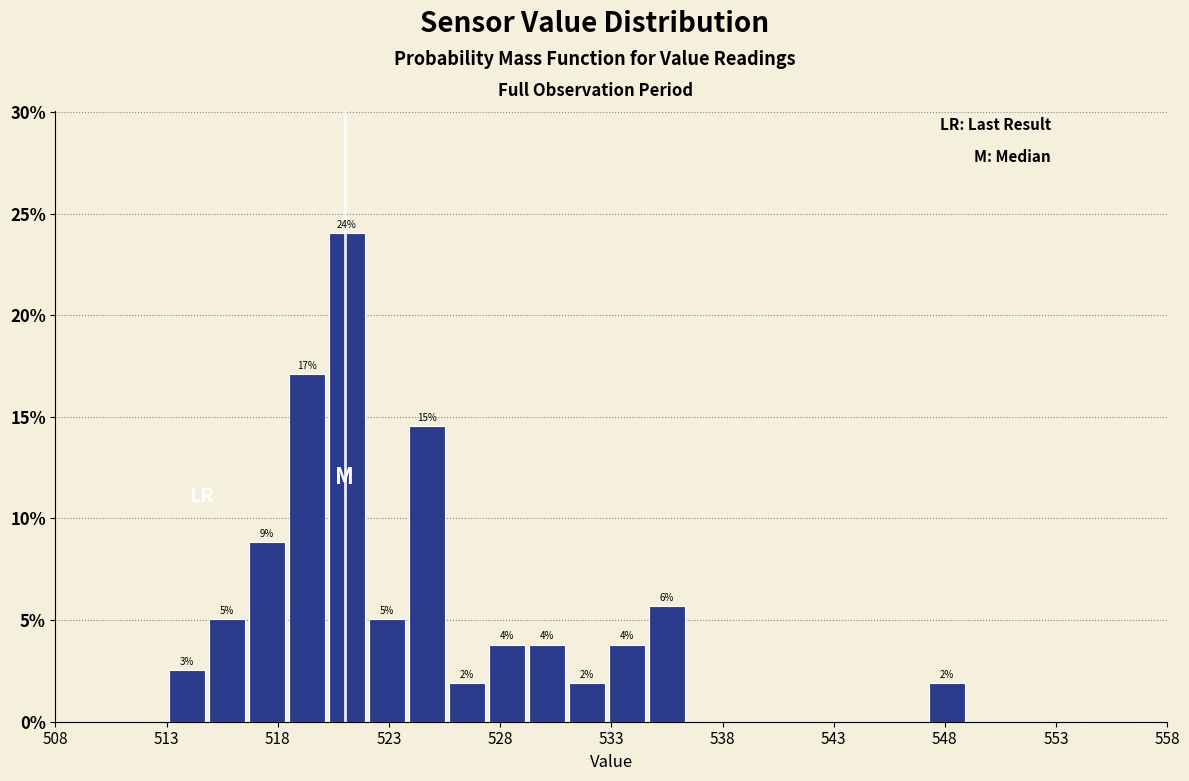

Around what value on the x-axis is the tallest bar? Give the approximate position of its centre, as read against the axis.

521.0